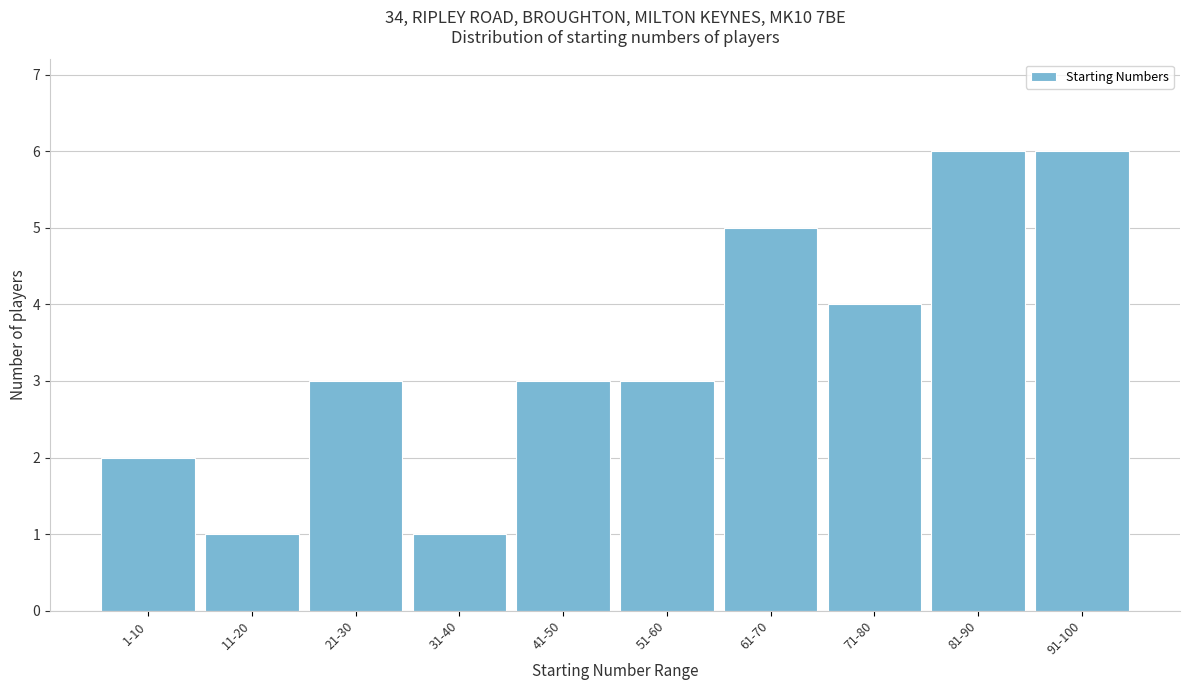

Reading right to left, list all the values displayed in this chart.

6	6	4	5	3	3	1	3	1	2